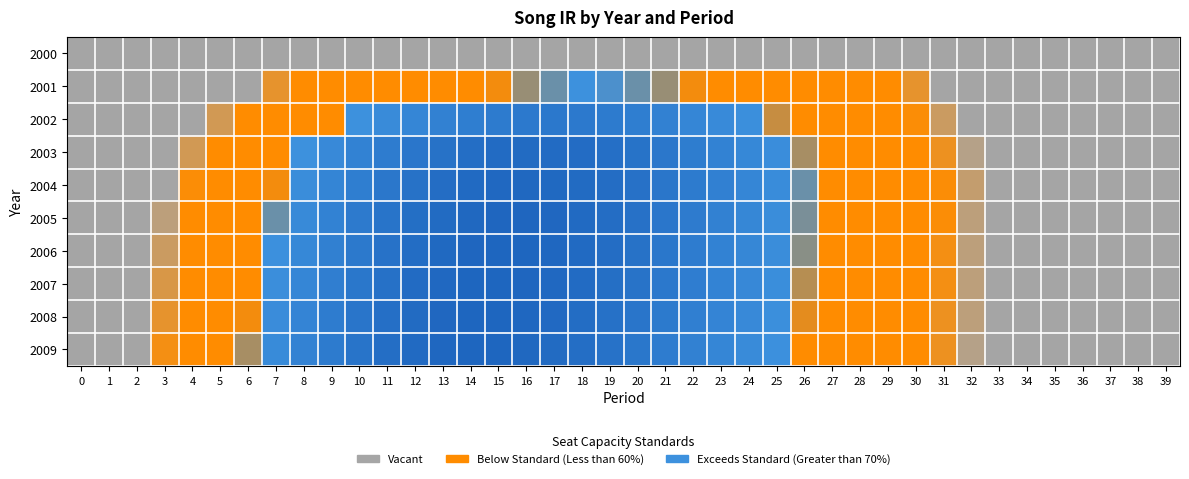

What is the spread (max minus min) of values at 26?

0.2